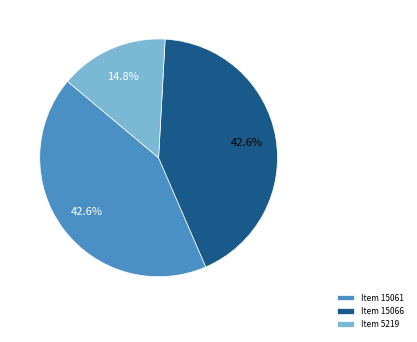

To the nearest percent, what is the combined percentage of Item 5219 and Item 15066?

57%